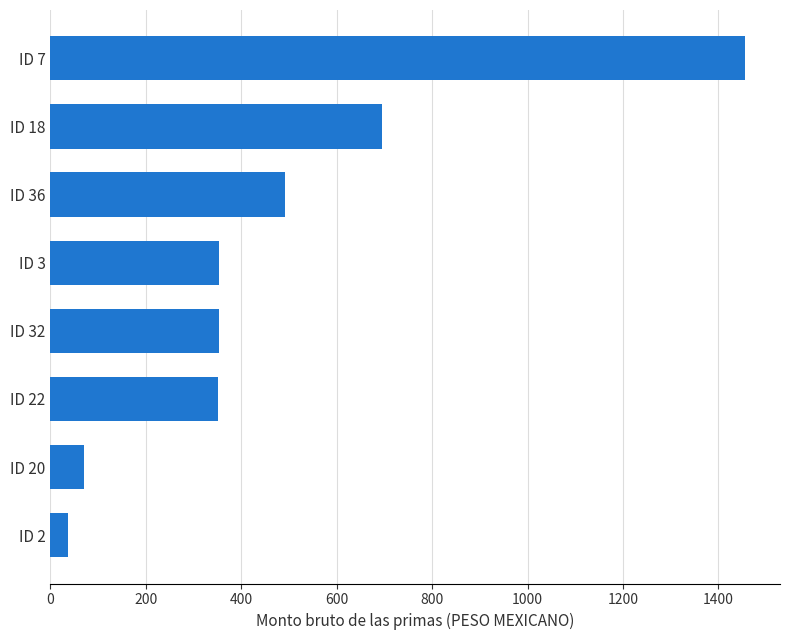

True or false: the data shows 820.8 at ID 36.

False